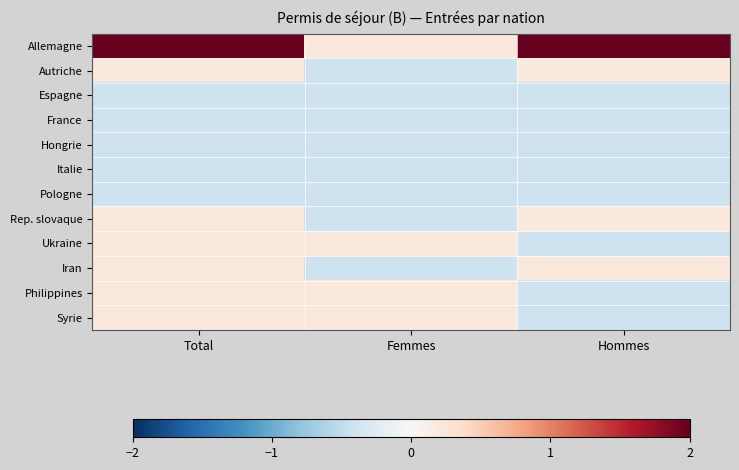

What is the difference between the highest and lowest values at Femmes?

0.6